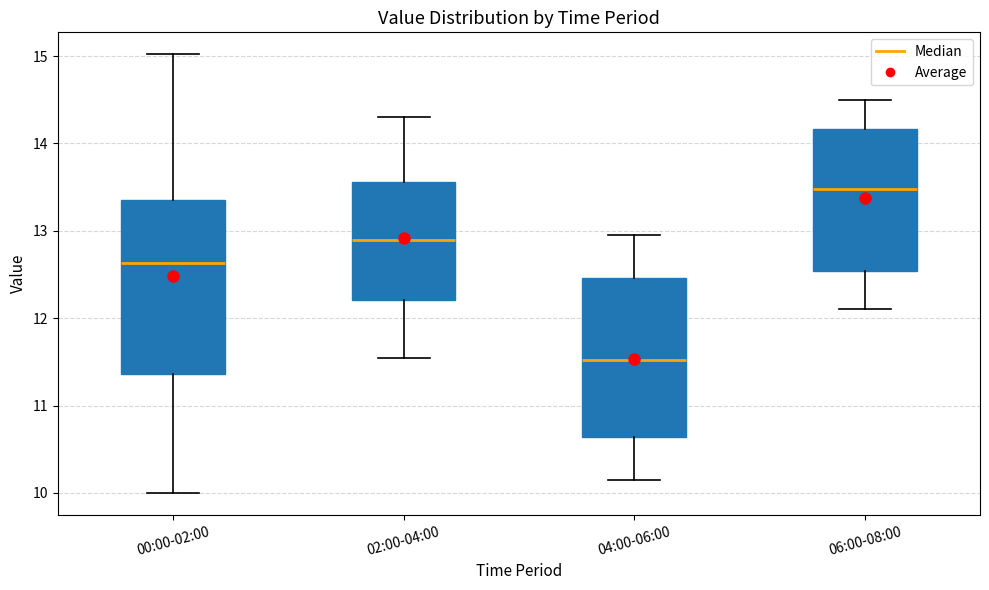

Reading left to right, read every box against the y-axis: the position of its median line, the range the box covers, and the ends of its whiskers. The values are not printed on the chart, so give them approximately, as read against the axis.

00:00-02:00: median 12.6, box 11.4 to 13.4, whiskers 10.0 to 15.0
02:00-04:00: median 12.9, box 12.2 to 13.6, whiskers 11.6 to 14.3
04:00-06:00: median 11.5, box 10.6 to 12.5, whiskers 10.2 to 13.0
06:00-08:00: median 13.5, box 12.5 to 14.2, whiskers 12.1 to 14.5